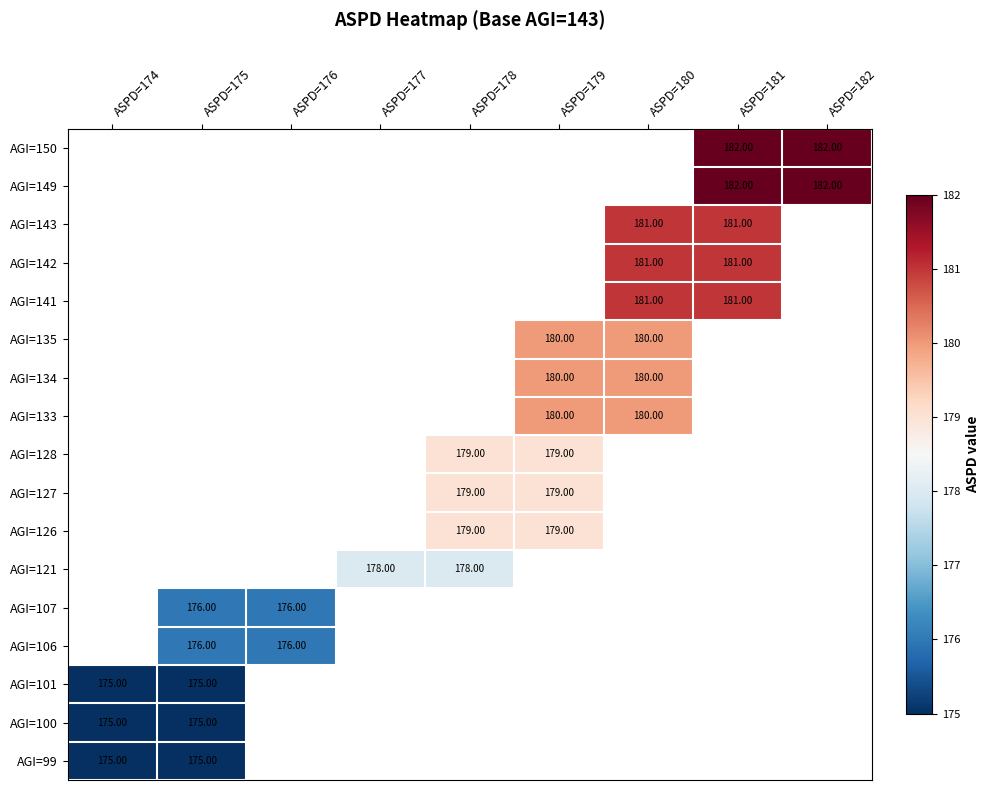

Where does the AGI=127 series first go above 178?

ASPD=178